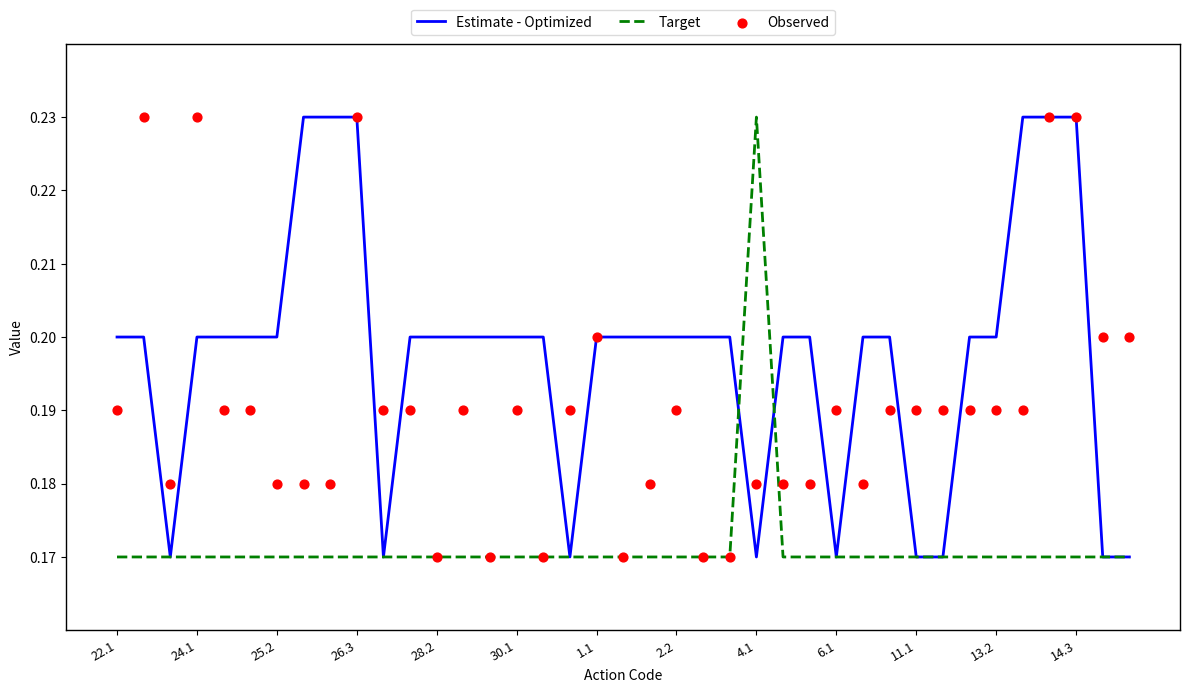

Which series has the widest spread of Y values?

Estimate - Optimized